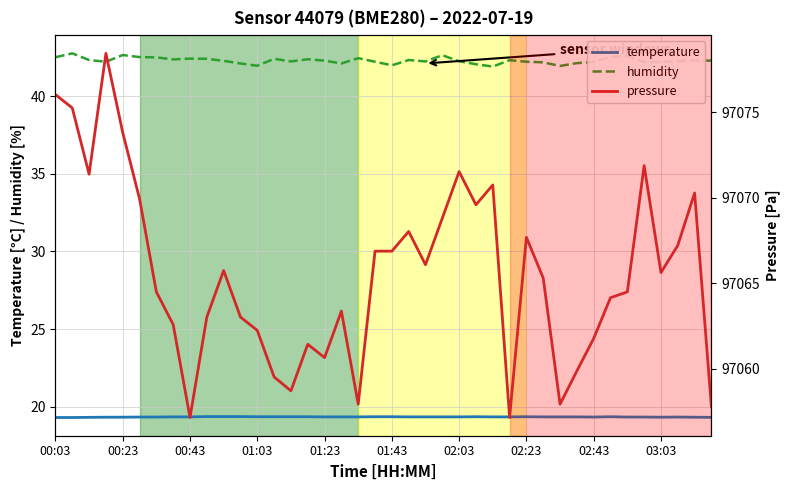

Is it true that humidity equals 59.1 at 02:03?

False